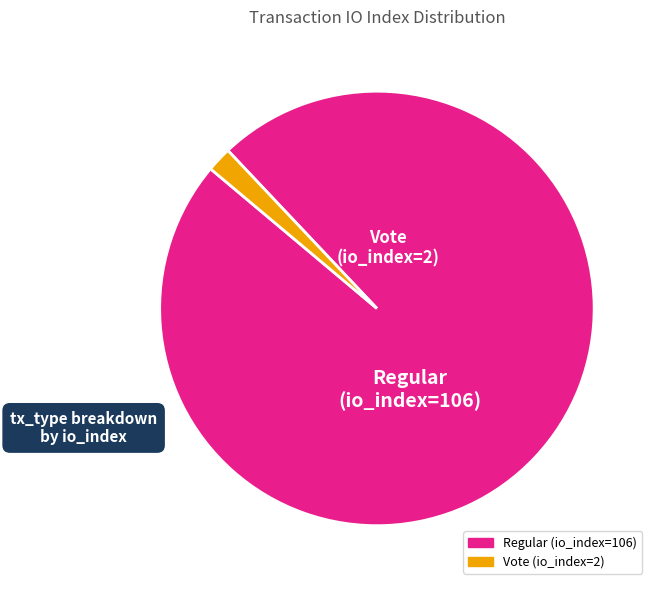

Rank the categories by value from highest to lowest.

Regular (io_index=106), Vote (io_index=2)